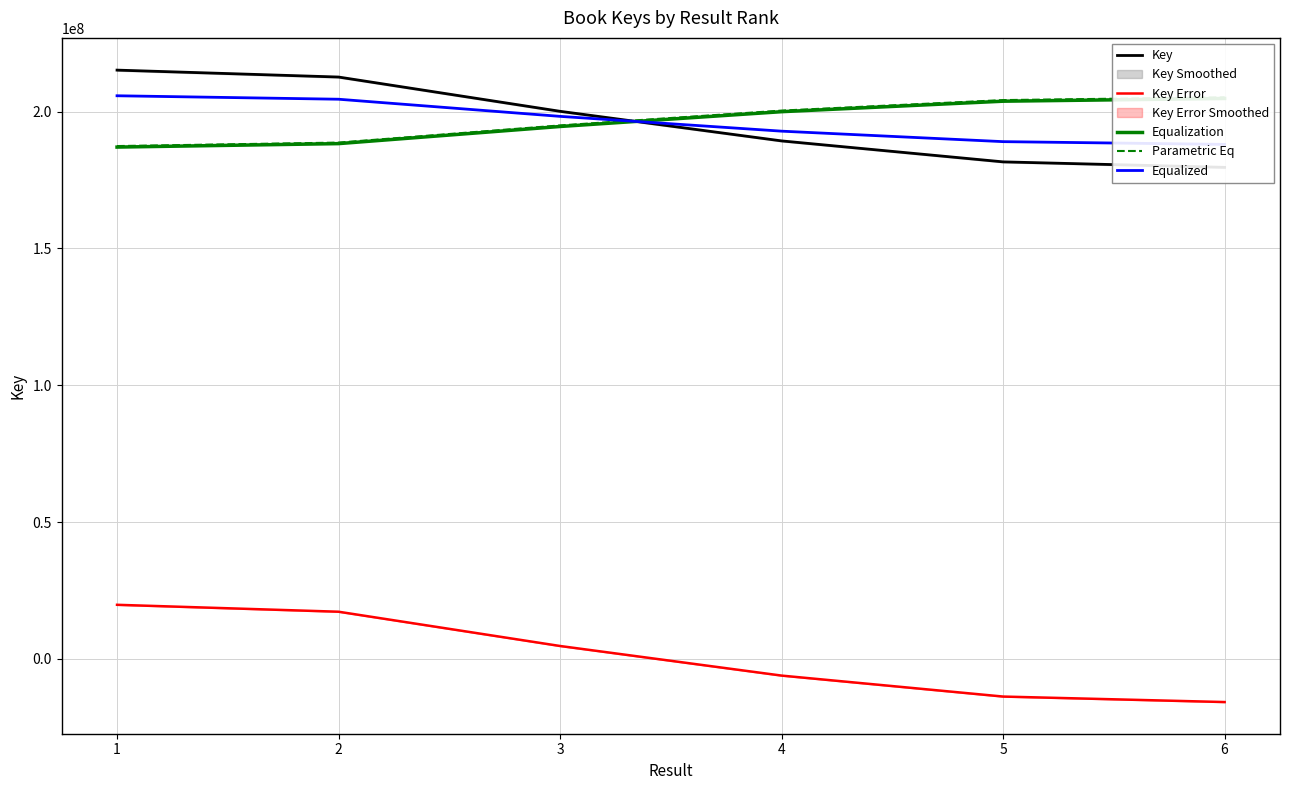

How many categories are shown in the chart?

6